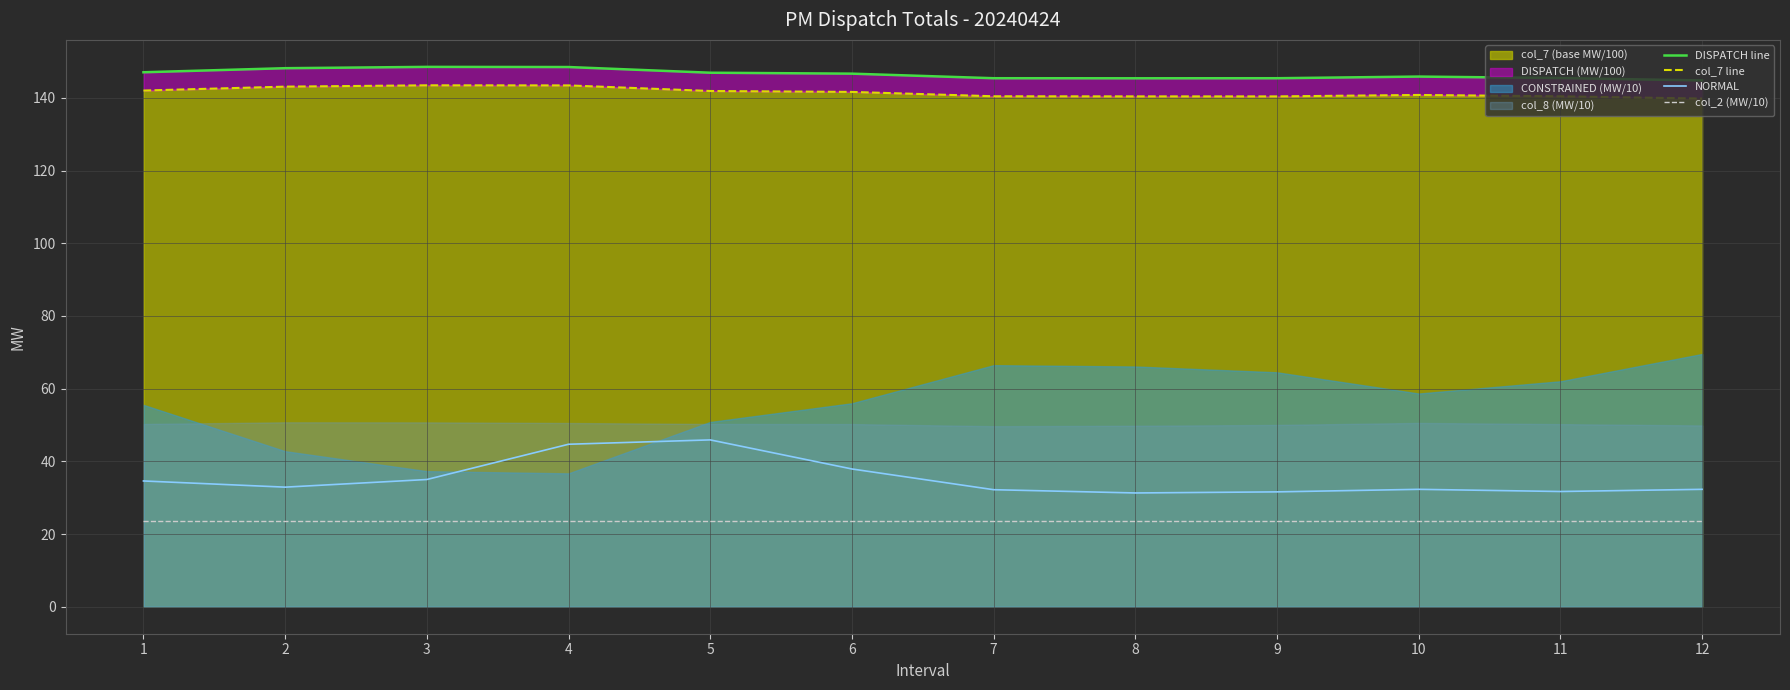

What is the value of the DISPATCH line point at the 6th from the left?

146.7